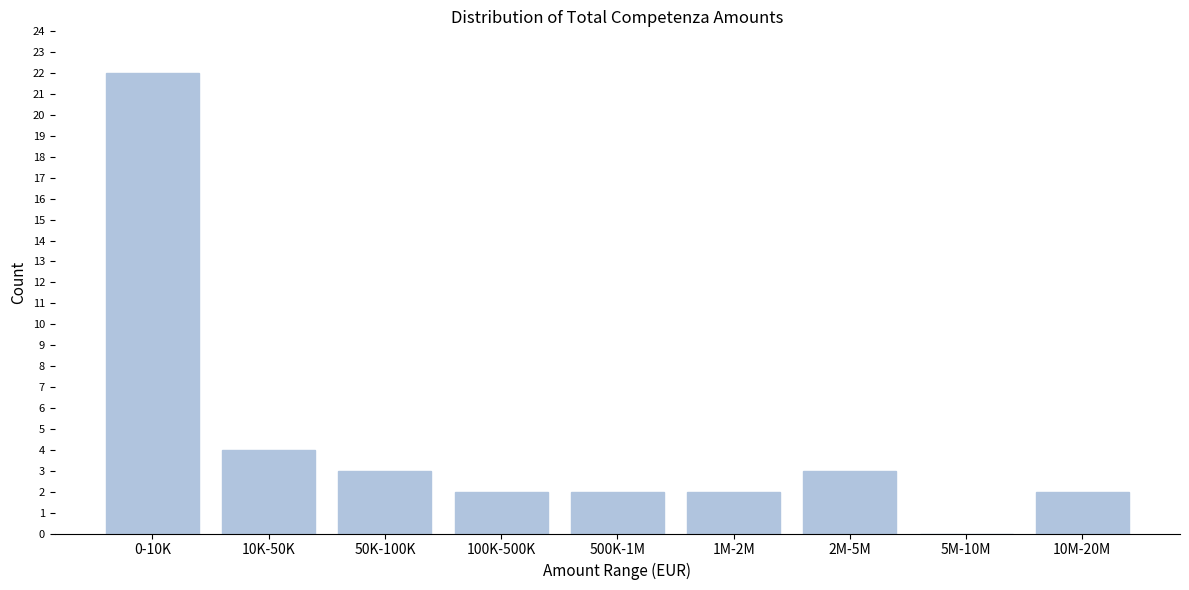

Reading left to right, list all the values displayed in this chart.

0-10K=22	10K-50K=4	50K-100K=3	100K-500K=2	500K-1M=2	1M-2M=2	2M-5M=3	5M-10M=0	10M-20M=2